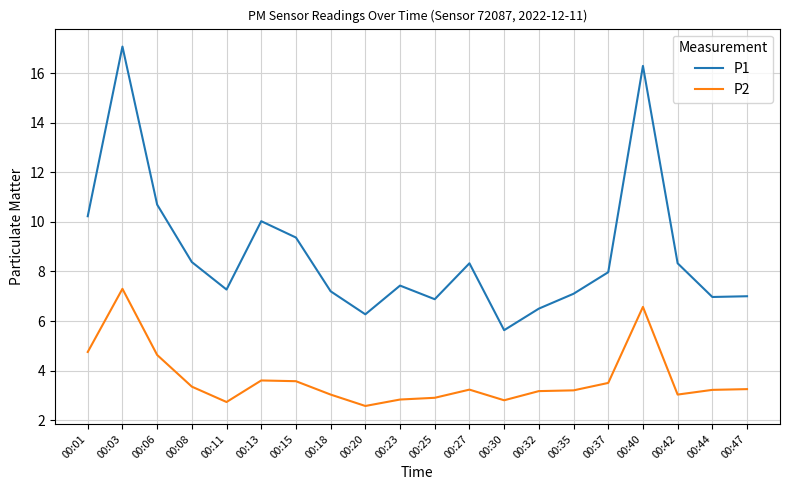

What is the difference between the highest and lowest values at 00:18?

4.2